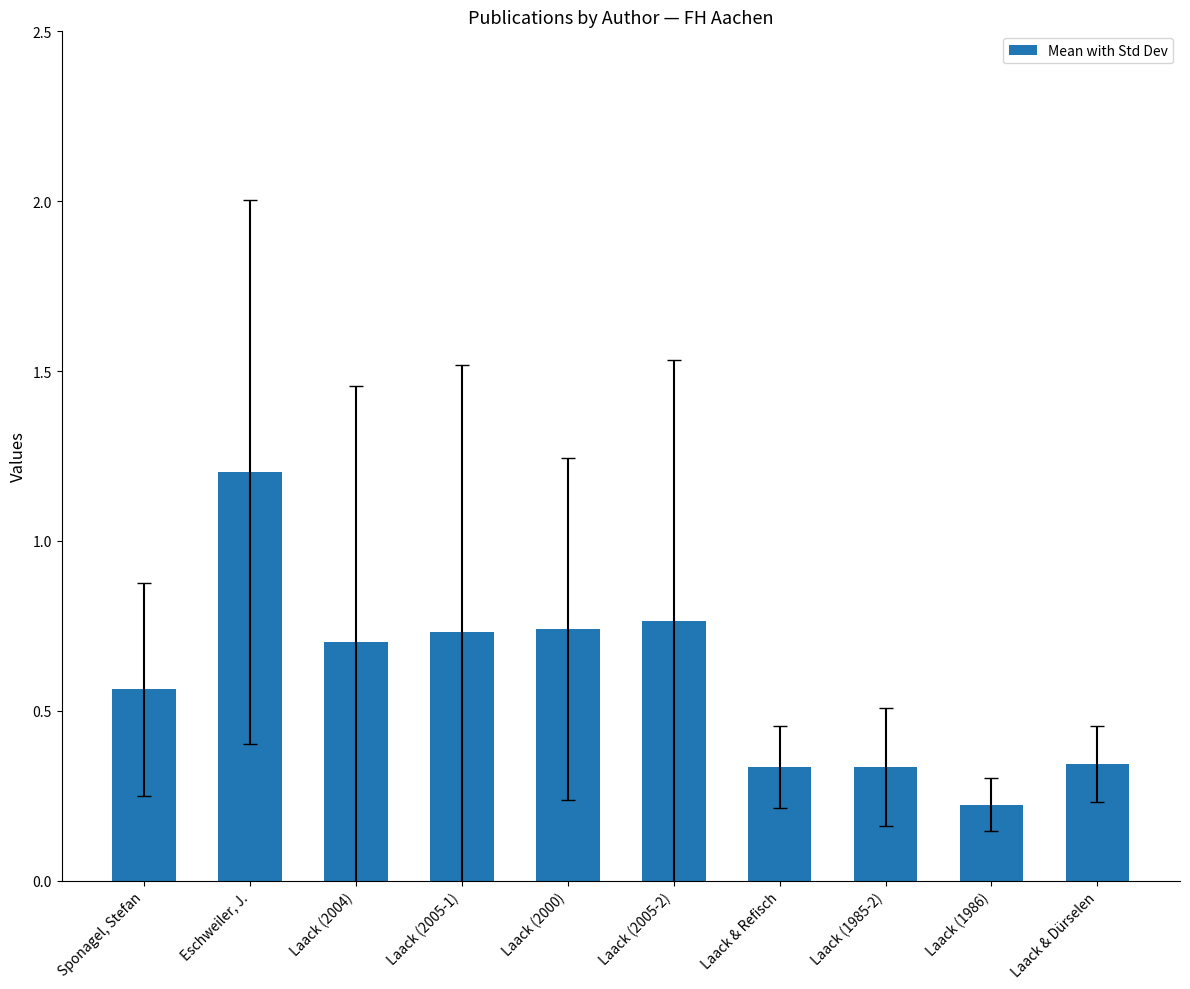

List the labels in order of value, largest first.

Eschweiler, J., Laack (2005-2), Laack (2000), Laack (2005-1), Laack (2004), Sponagel, Stefan, Laack & Dürselen, Laack & Refisch, Laack (1985-2), Laack (1986)